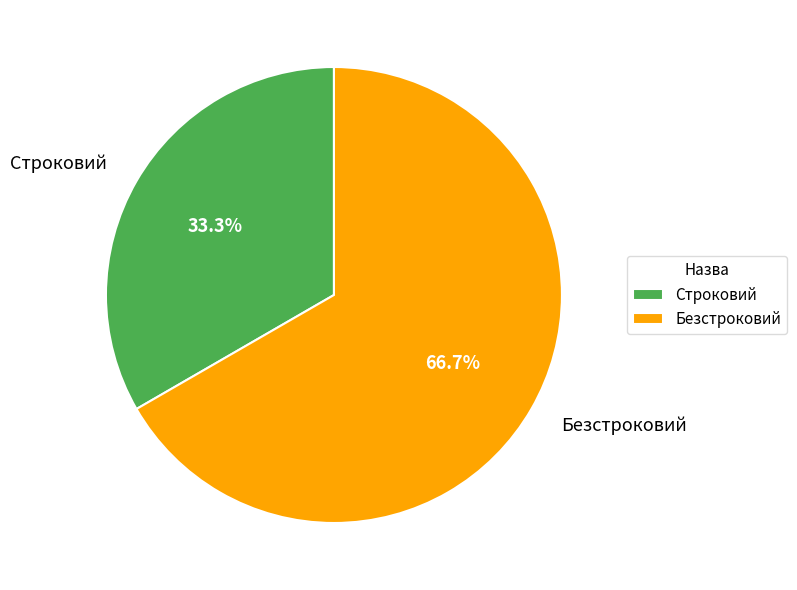

To the nearest percent, what portion does Строковий represent?

33%